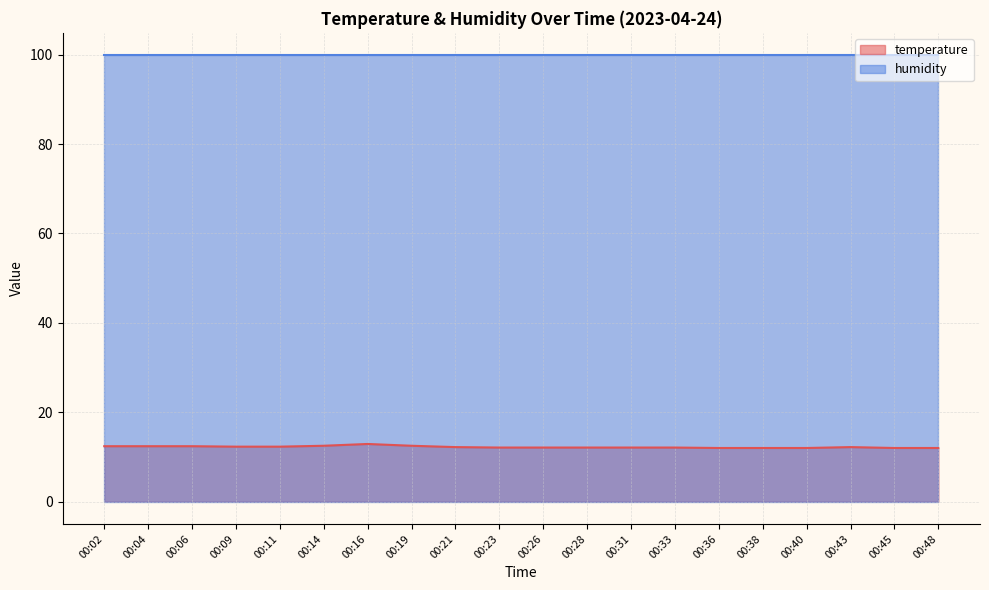

At which category does the chart reach its minimum across all series?

00:36